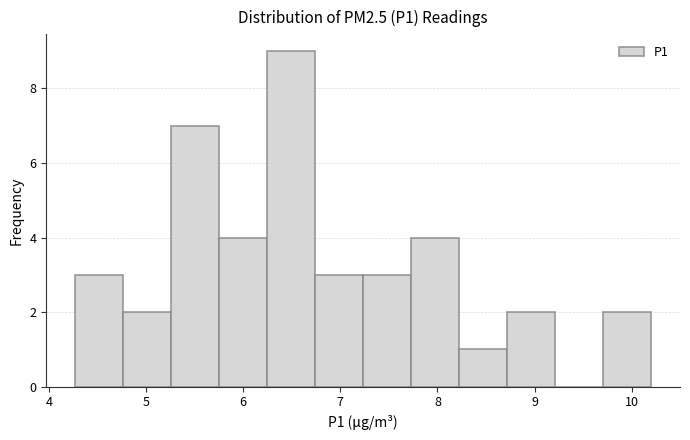

Reading left to right, list every bar in this chart as the range it spans on the x-axis followed by its height. Neither the bar edges nor the heights are printed on the chart, so give them approximately, as read against the axes.

4.3 to 4.8: 3
4.8 to 5.3: 2
5.3 to 5.8: 7
5.8 to 6.2: 4
6.2 to 6.7: 9
6.7 to 7.2: 3
7.2 to 7.7: 3
7.7 to 8.2: 4
8.2 to 8.7: 1
8.7 to 9.2: 2
9.2 to 9.7: 0
9.7 to 10.2: 2